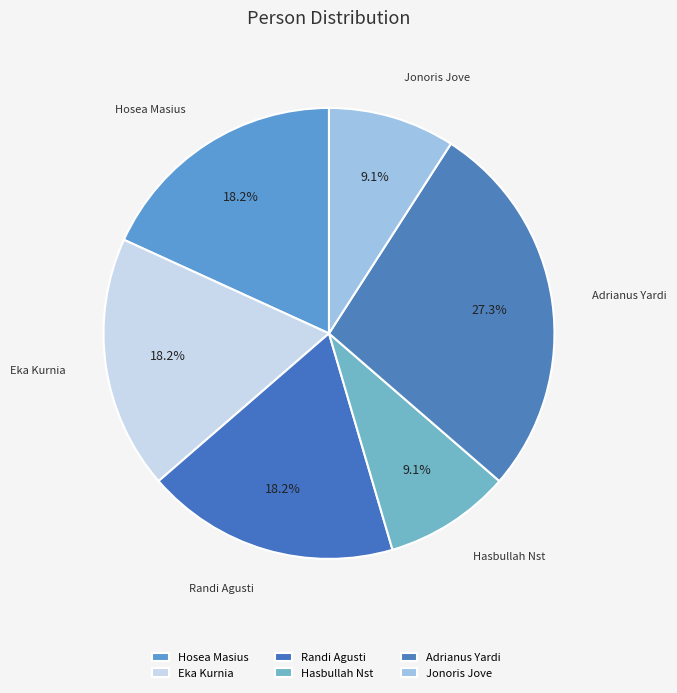

What percentage is the Randi Agusti slice, to the nearest percent?

18%